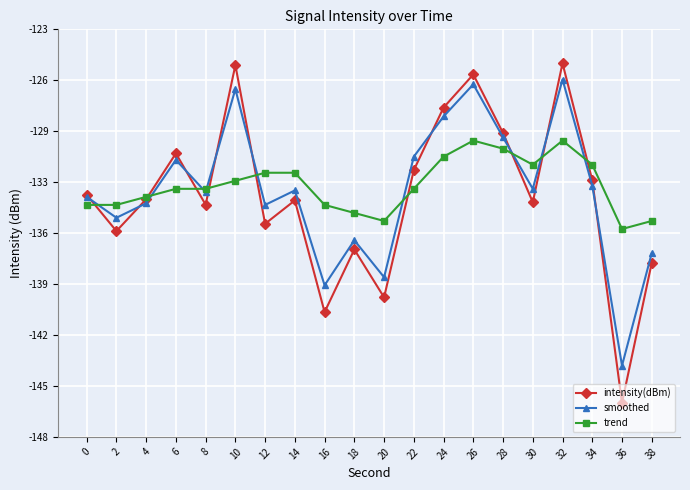

Reading left to right, list all the values displayed in this chart.

intensity(dBm): -133.4	-135.6	-133.6	-130.8	-134.0	-125.3	-135.2	-133.7	-140.7	-136.8	-139.8	-131.8	-127.9	-125.9	-129.5	-133.8	-125.2	-132.5	-146.3	-137.6
smoothed: -133.5	-134.8	-133.9	-131.2	-133.2	-126.8	-134.0	-133.1	-139.0	-136.2	-138.5	-131.0	-128.5	-126.5	-129.8	-133.0	-126.2	-132.8	-144.0	-137.0
trend: -134.0	-134.0	-133.5	-133.0	-133.0	-132.5	-132.0	-132.0	-134.0	-134.5	-135.0	-133.0	-131.0	-130.0	-130.5	-131.5	-130.0	-131.5	-135.5	-135.0